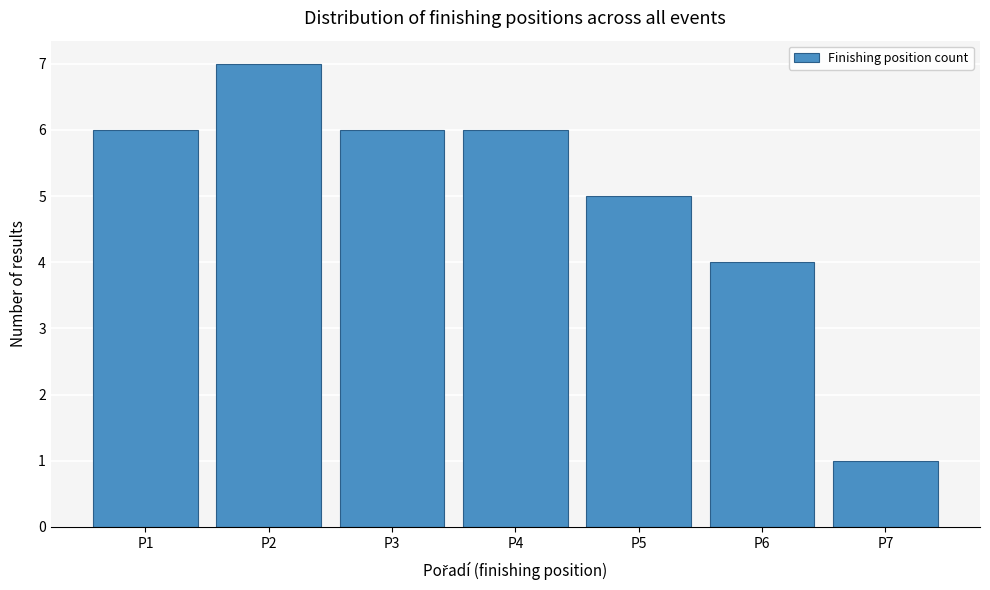

Reading left to right, transcribe this chart: for each bar, give the range it covers on the x-axis and its height. The values are not printed on the chart, so give them approximately, as read against the axis.

0.5 to 1.5: 6
1.5 to 2.5: 7
2.5 to 3.5: 6
3.5 to 4.5: 6
4.5 to 5.5: 5
5.5 to 6.5: 4
6.5 to 7.5: 1